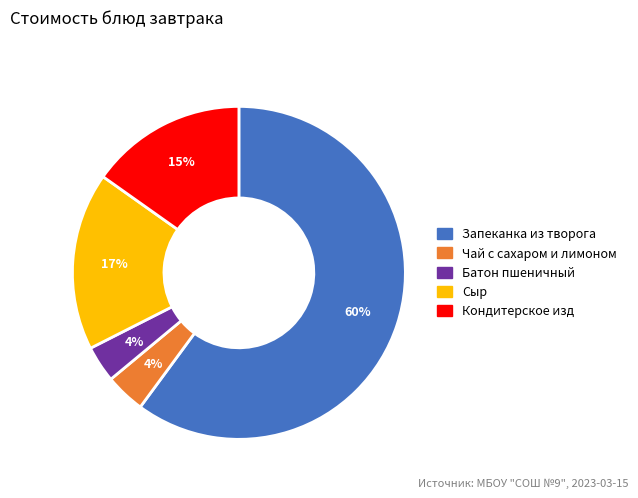

Which has a higher value, Батон пшеничный or Запеканка из творога?

Запеканка из творога